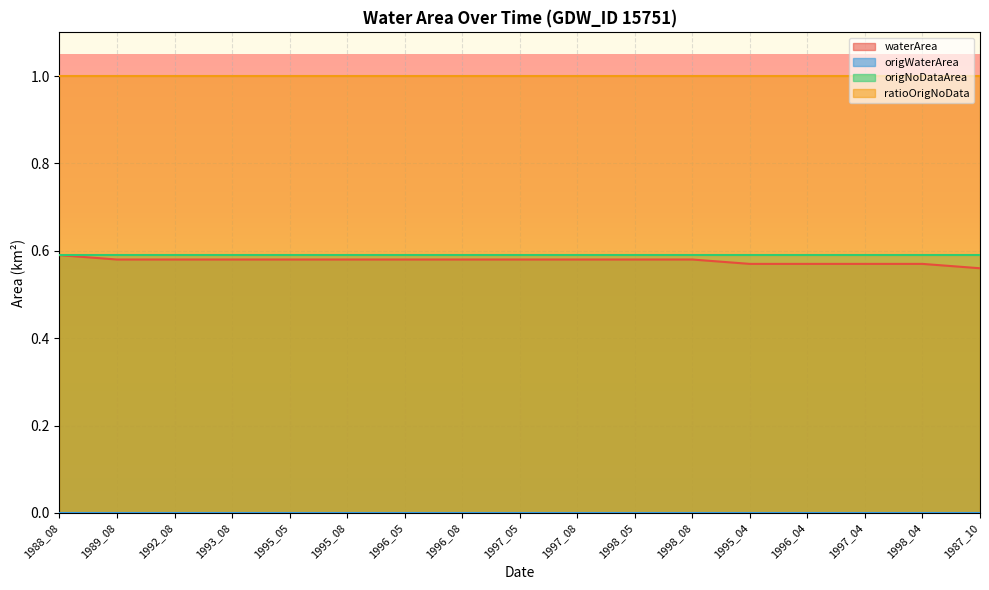

True or false: waterArea has more than 1 interior local peaks.

False